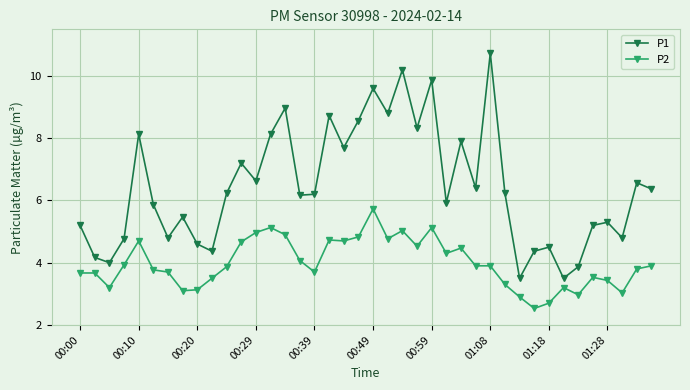

At how many categories does at least one series exceed 8?

11